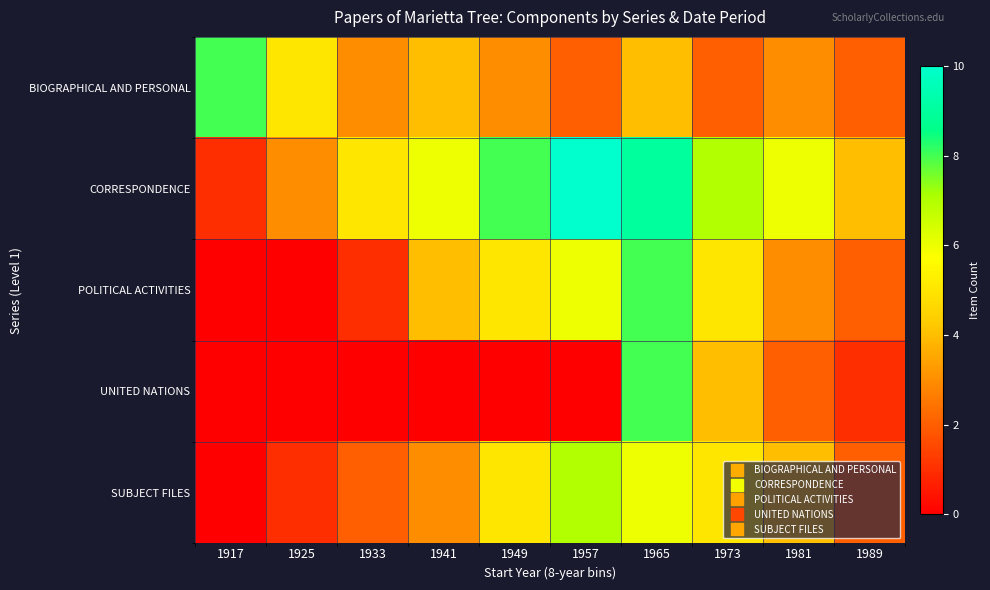

How many distinct data groups are displayed?

5